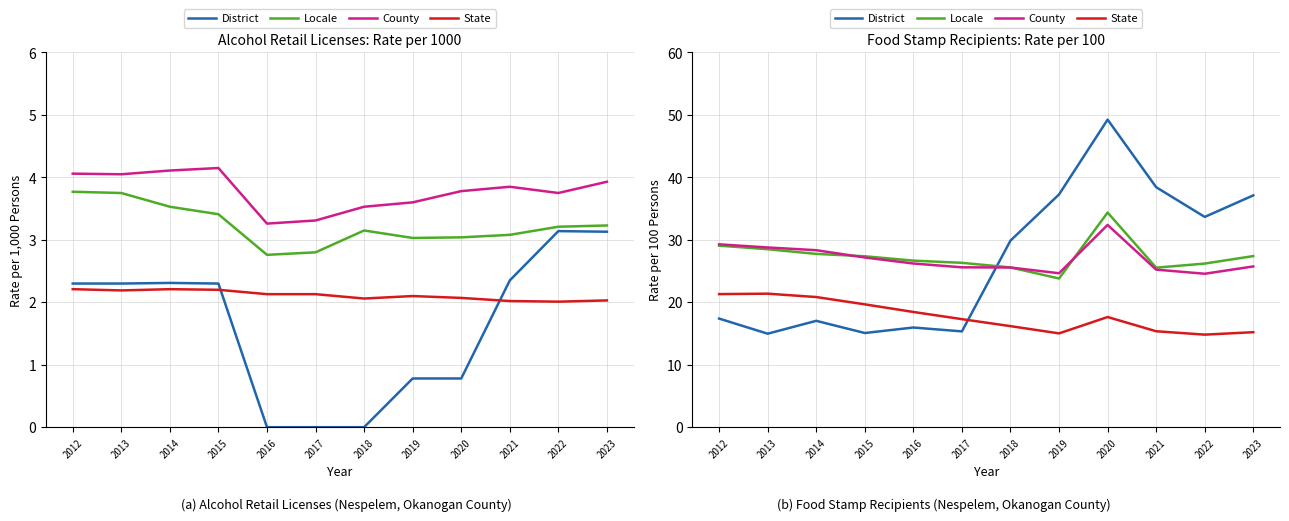

What is the value of the State point at the 3rd from the left?

20.8